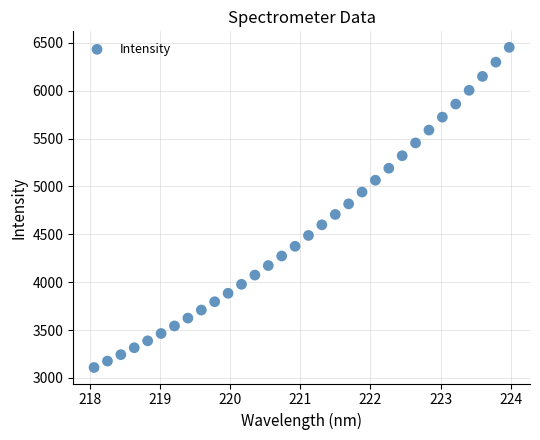

What is the range of X values (max minus min)?

5.9